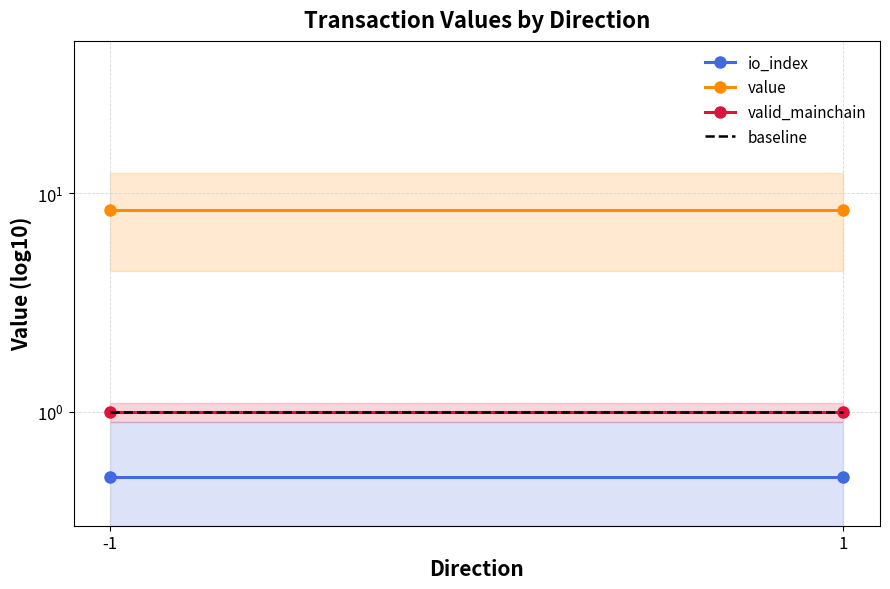

What is the minimum value shown in the chart?

0.5